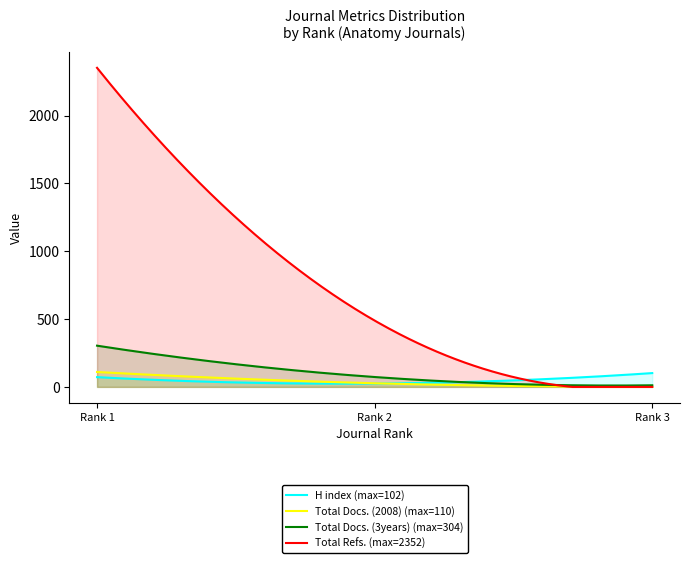

Reading left to right, list all the values displayed in this chart.

H index: Rank 1 (Surgical and Radiologic Anatomy)=72	Rank 2 (Morphologie)=25	Rank 3 (EMC - Nephrologie)=102
Total Docs. (2008): Rank 1 (Surgical and Radiologic Anatomy)=110	Rank 2 (Morphologie)=27	Rank 3 (EMC - Nephrologie)=2
Total Docs. (3years): Rank 1 (Surgical and Radiologic Anatomy)=304	Rank 2 (Morphologie)=73	Rank 3 (EMC - Nephrologie)=12
Total Refs.: Rank 1 (Surgical and Radiologic Anatomy)=2352	Rank 2 (Morphologie)=489	Rank 3 (EMC - Nephrologie)=0